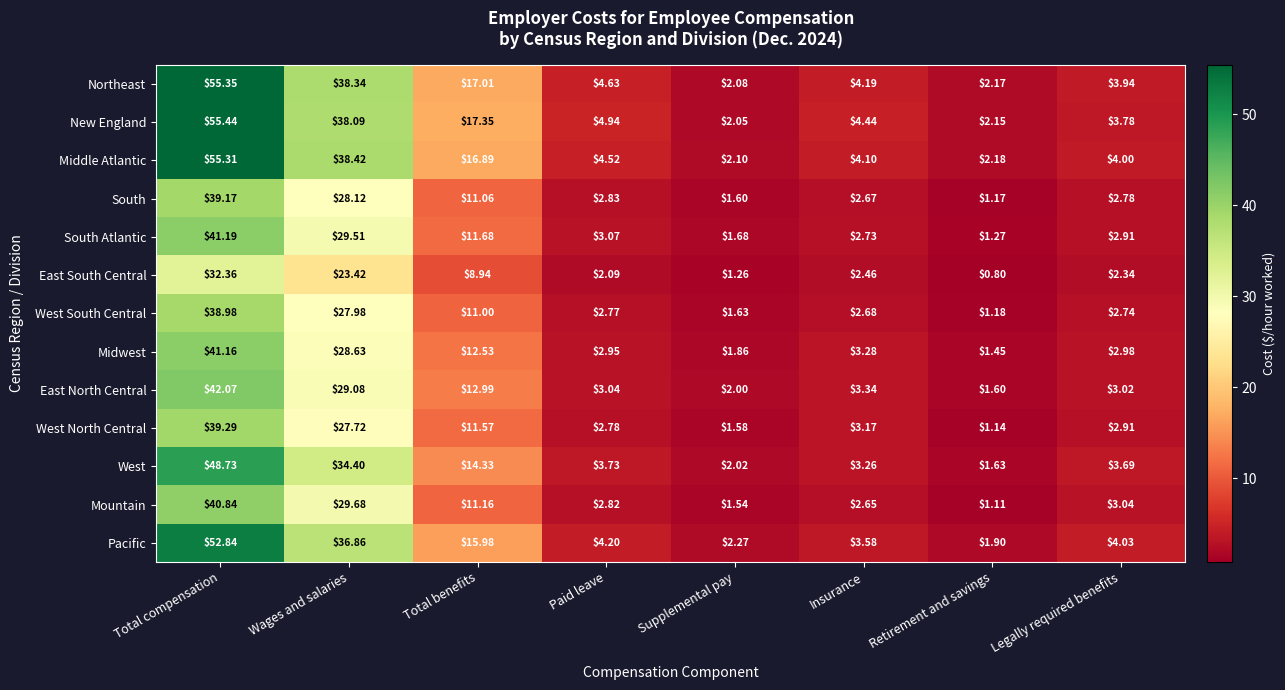

Which category has the lowest value across all series?

Retirement and savings